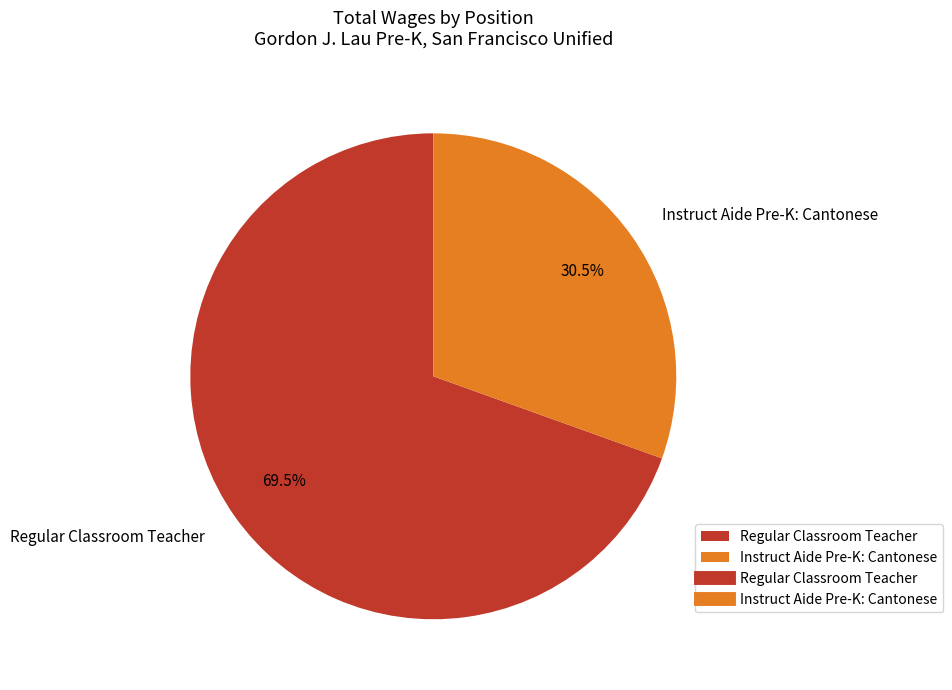

Count the number of slices in the pie.

2